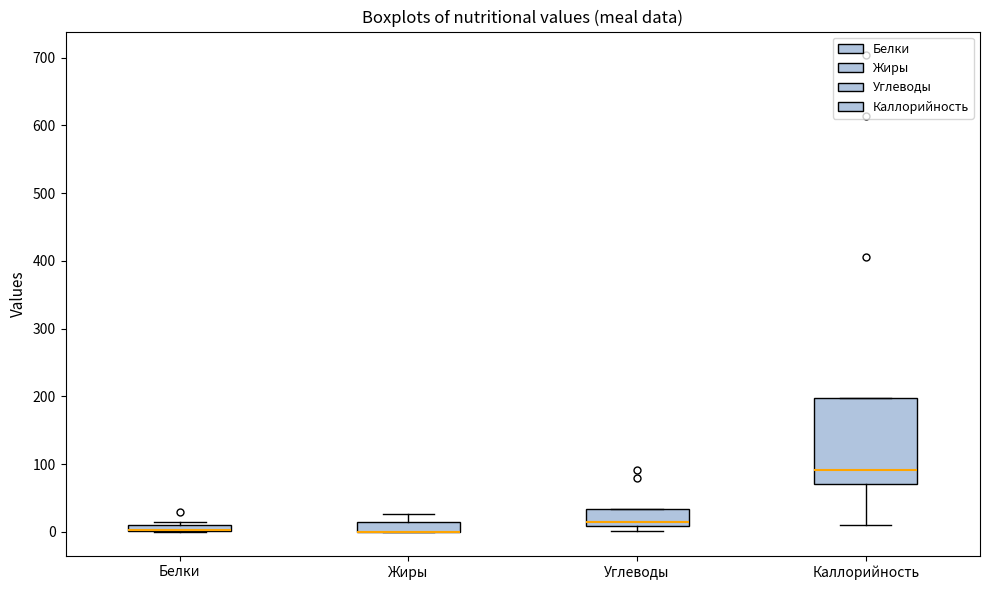

Comparing the boxes themselves (not the whiskers), which one is the tallest?

Каллорийность